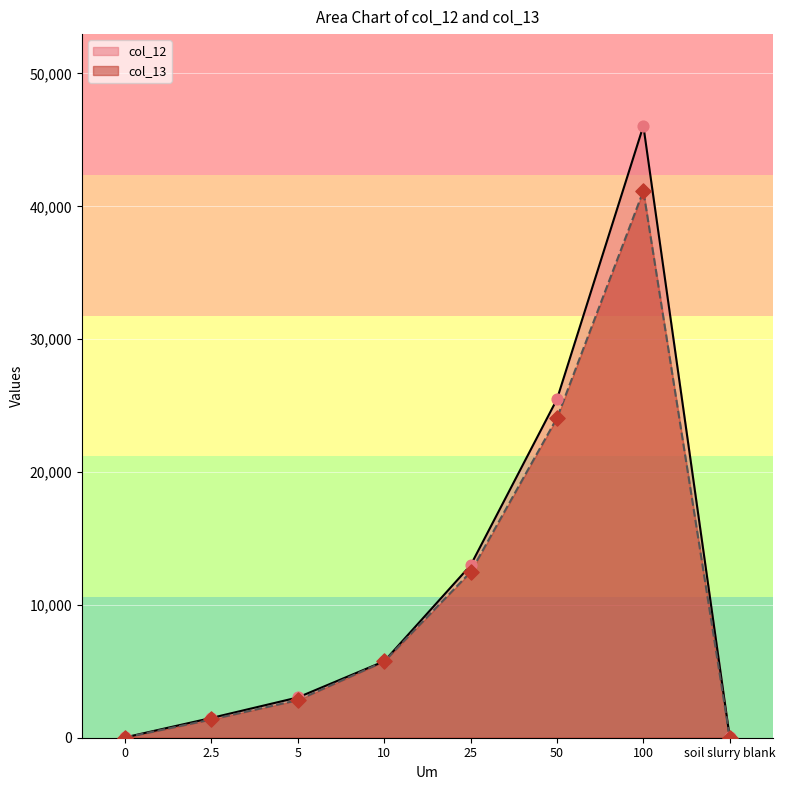

Which series has the largest total across all categories?

col_12